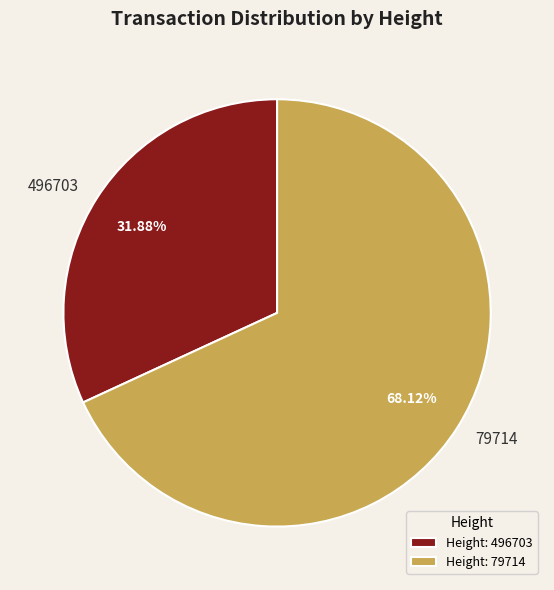

Does any single category account for the majority?

Yes